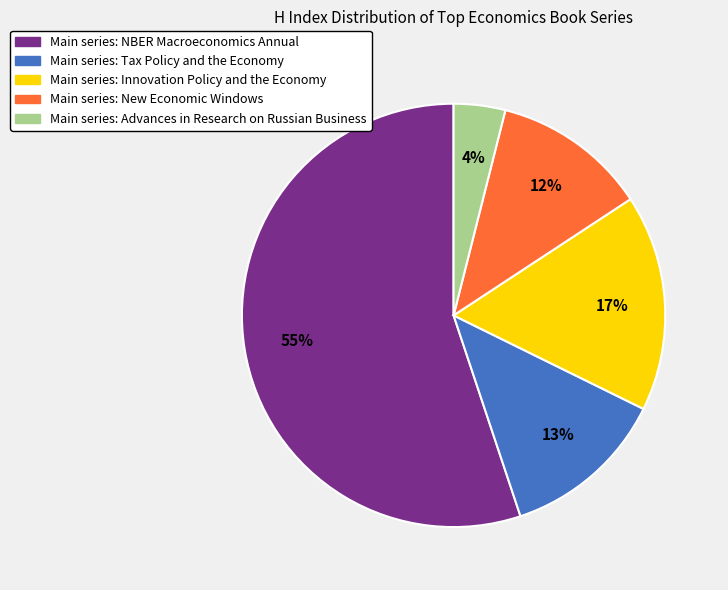

Count the number of slices in the pie.

5